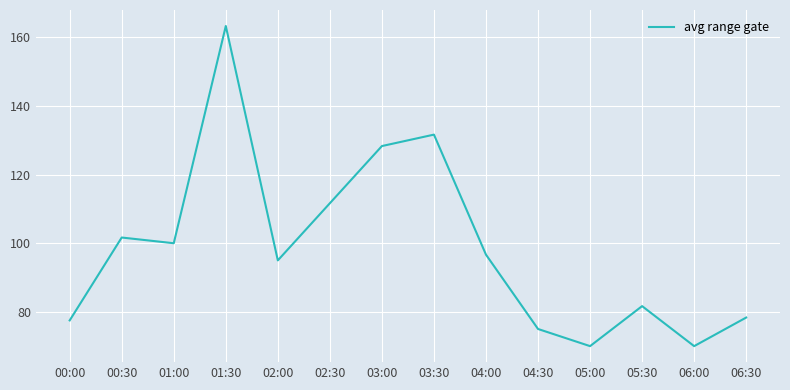

Is this an area chart (filled region under the line)?

No